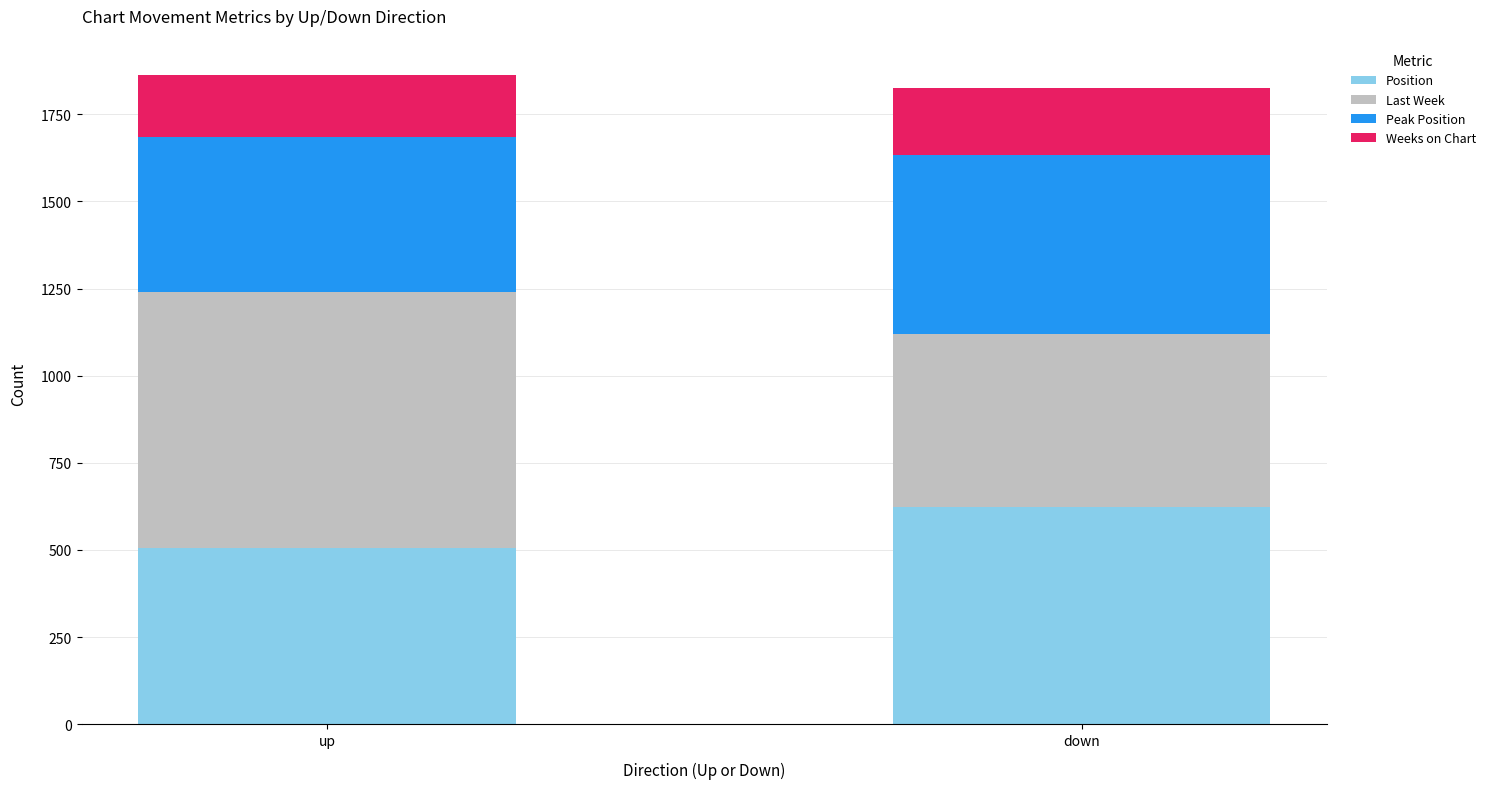

What value does the Position series have at up?

506